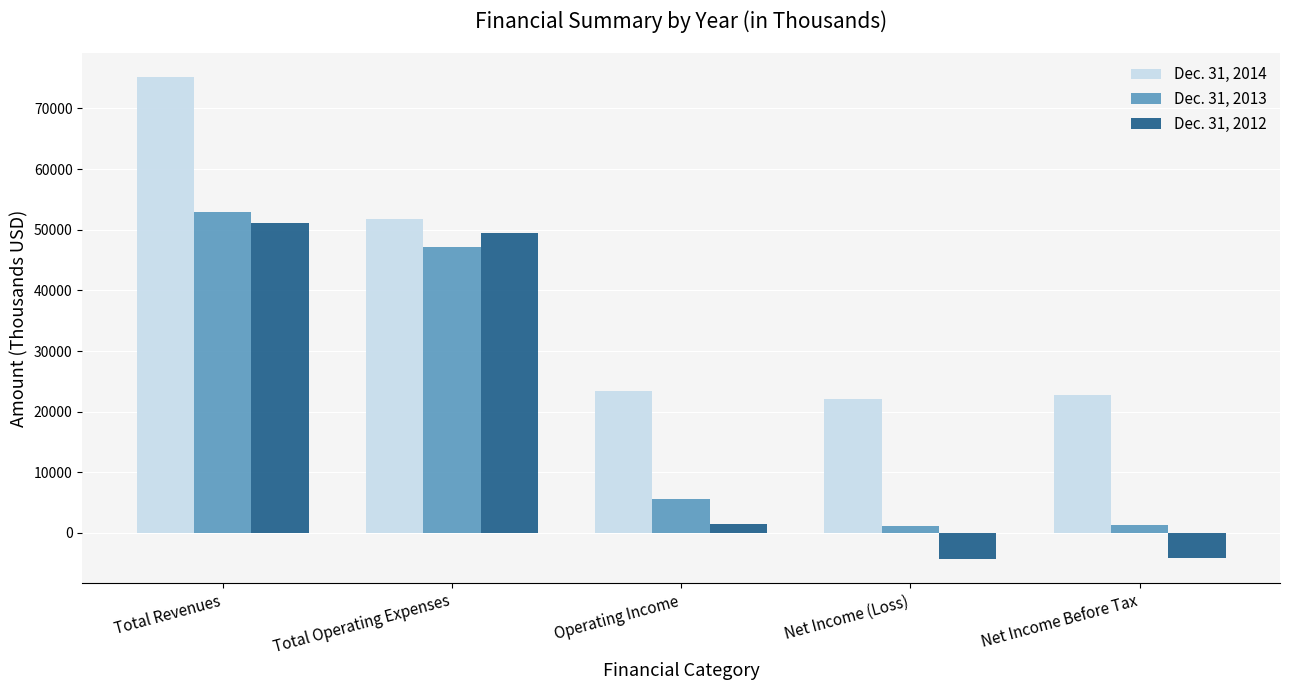

What is the total value across all series at Total Revenues?

179137